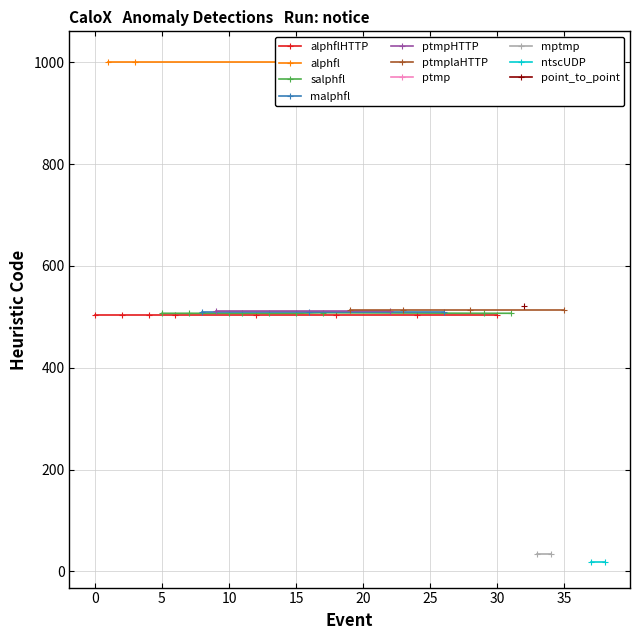

True or false: heuristic and distance intersect in this chart.

False